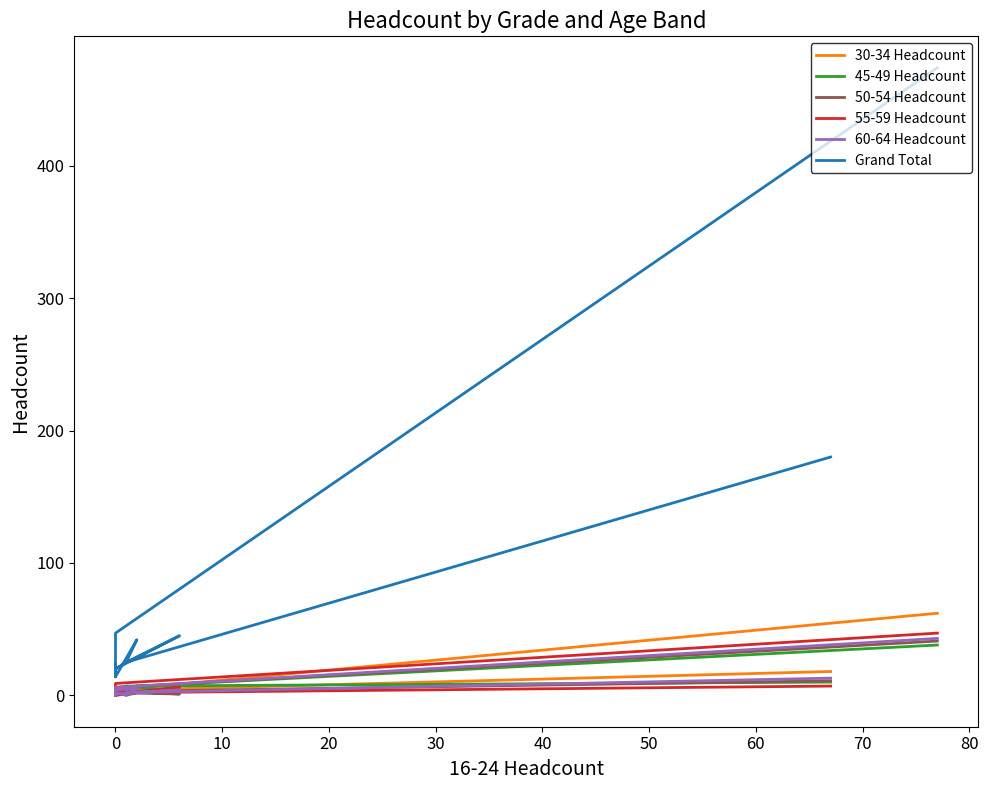

Which series has the largest range (max minus min)?

Grand Total